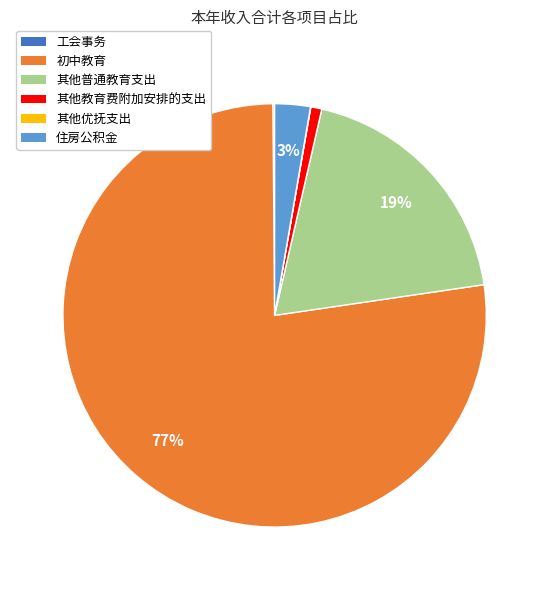

Between 其他教育费附加安排的支出 and 住房公积金, which is larger?

住房公积金